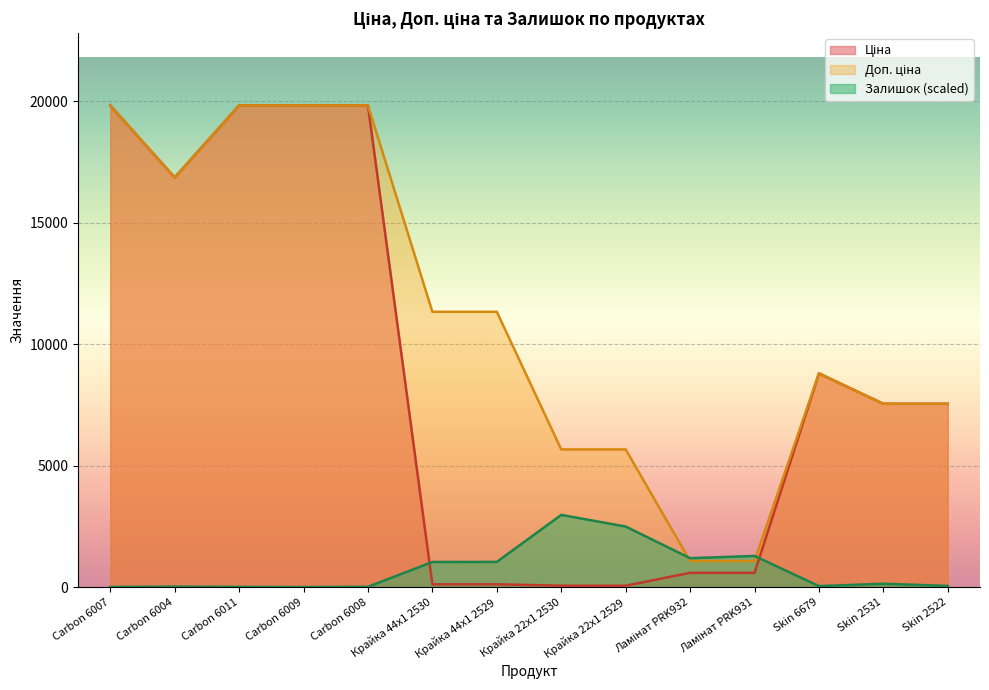

What position from the right is Carbon 6009?

11